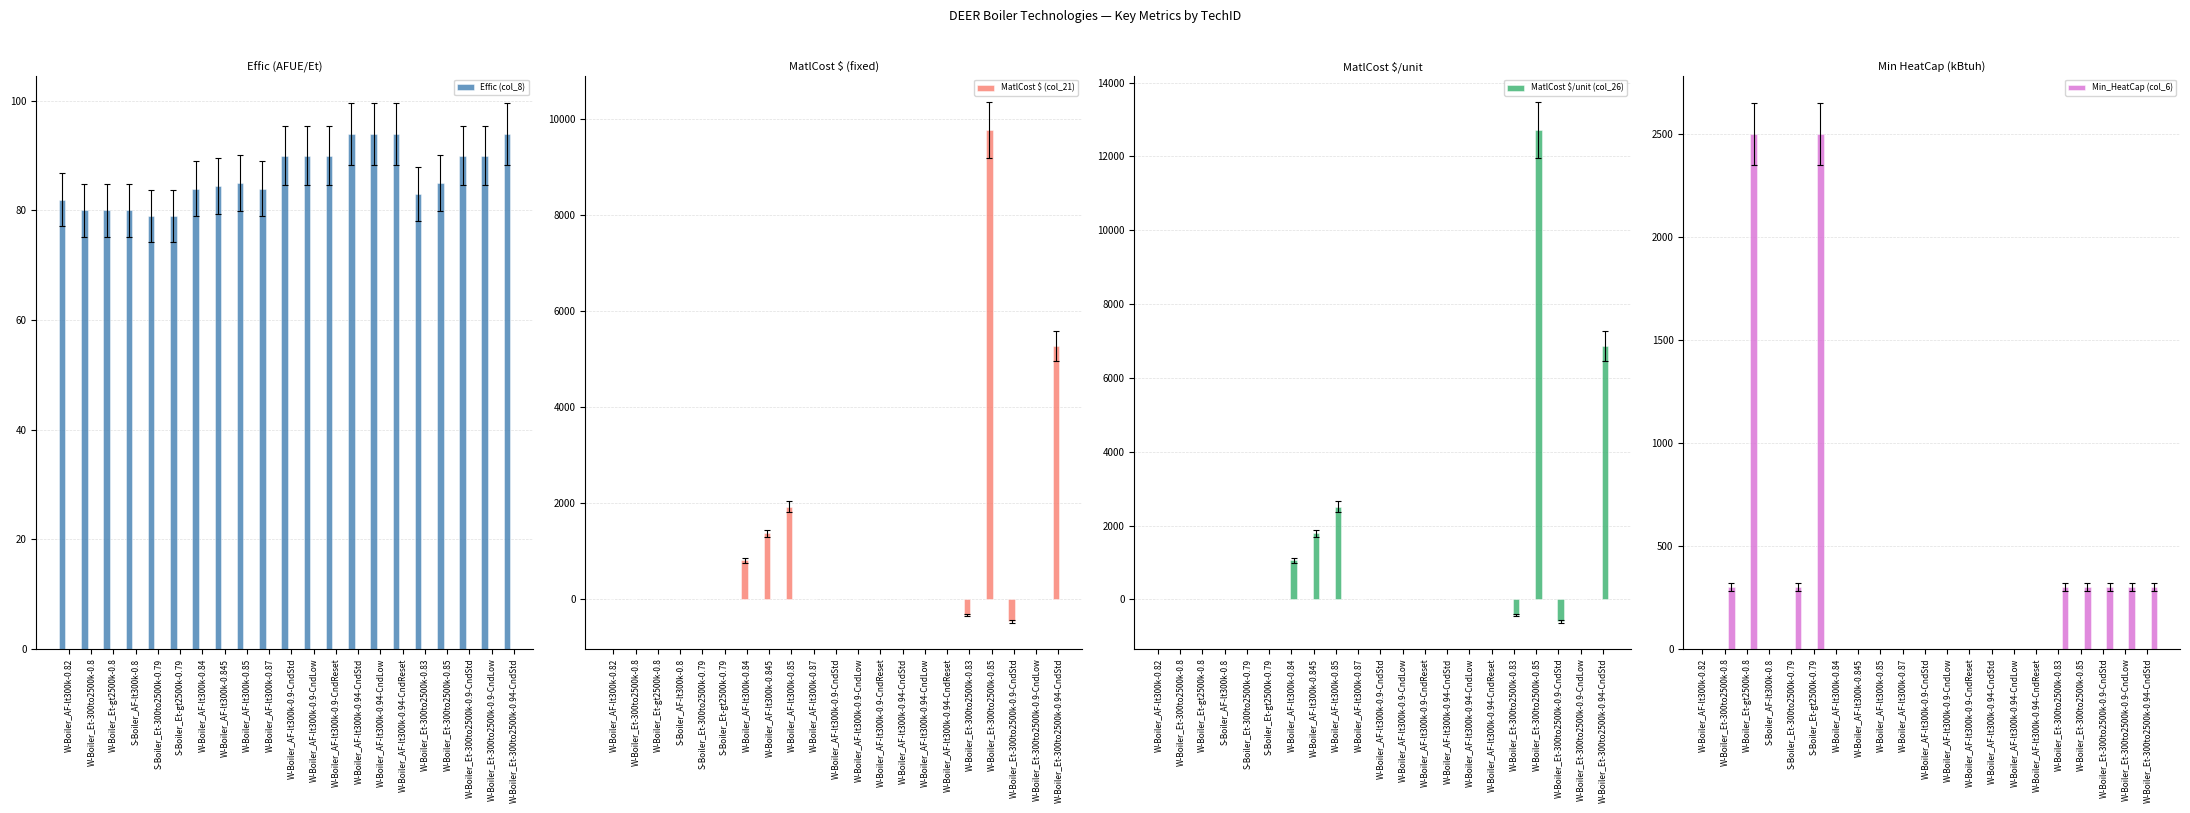

At which label does MatlCost $ (col_21) first exceed 0?

W-Boiler_AF-lt300k-0.84